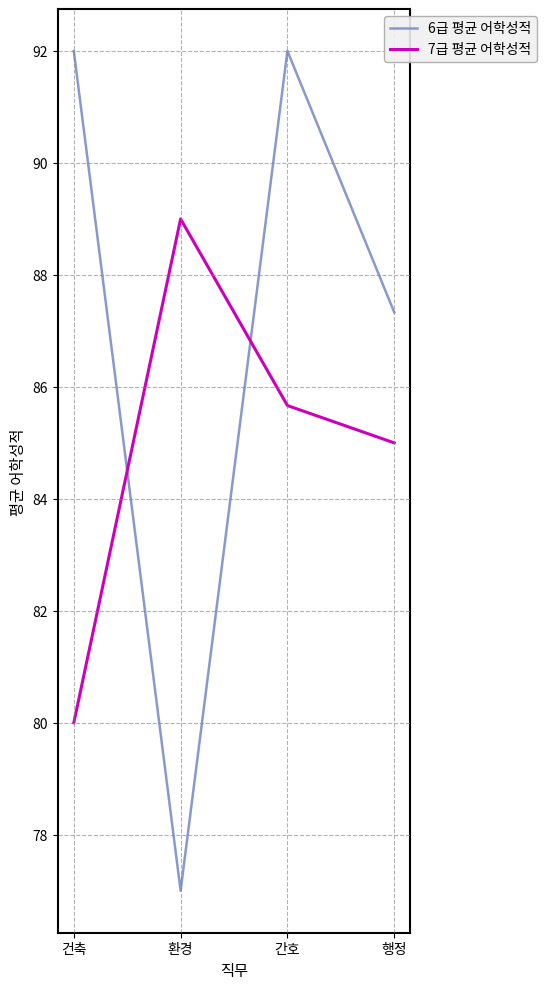

Rank the series at 행정 from lowest to highest value.

7급 평균 어학성적, 6급 평균 어학성적